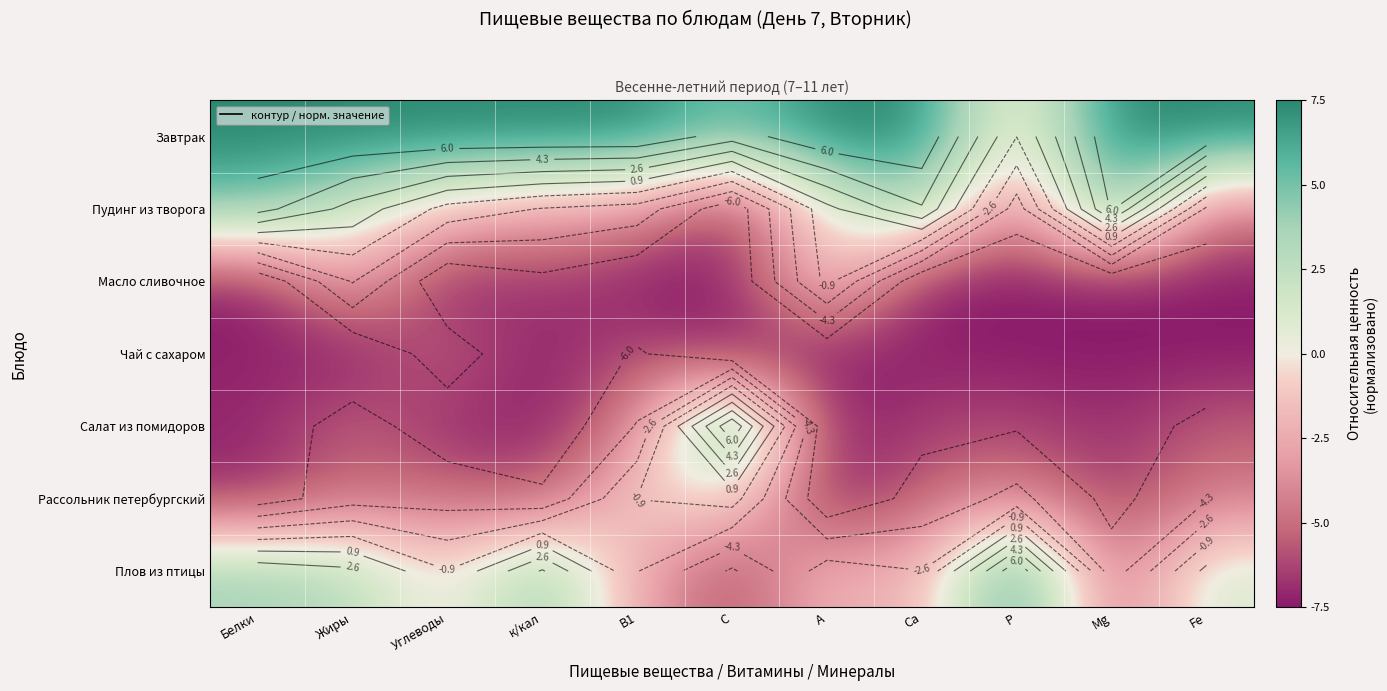

Which category has the highest value across all series?

Белки